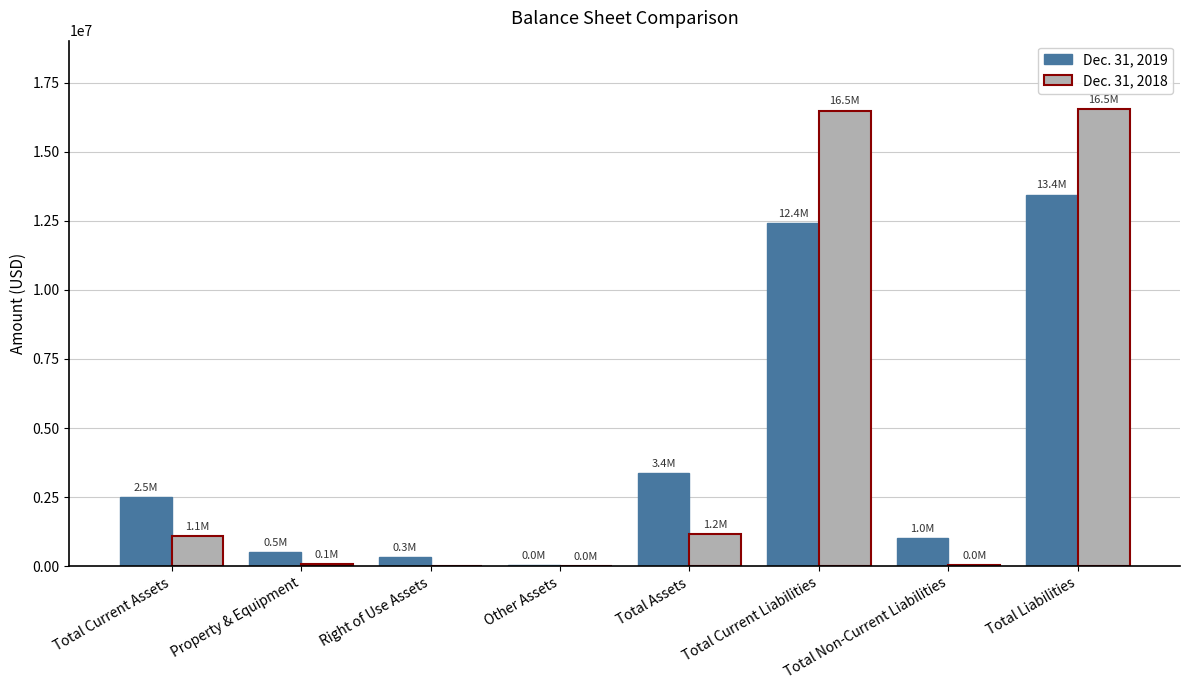

Between Total Current Assets and Total Current Liabilities, which series saw the biggest shift?

Dec. 31, 2018